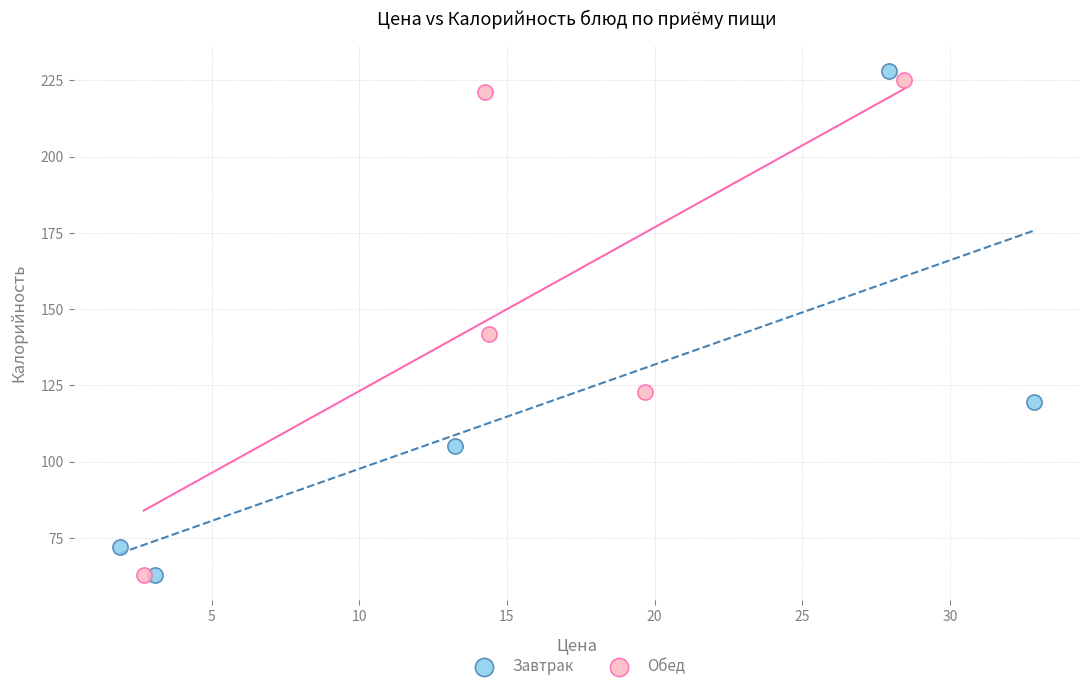

What are all the series names shown in the legend?

Завтрак, Обед